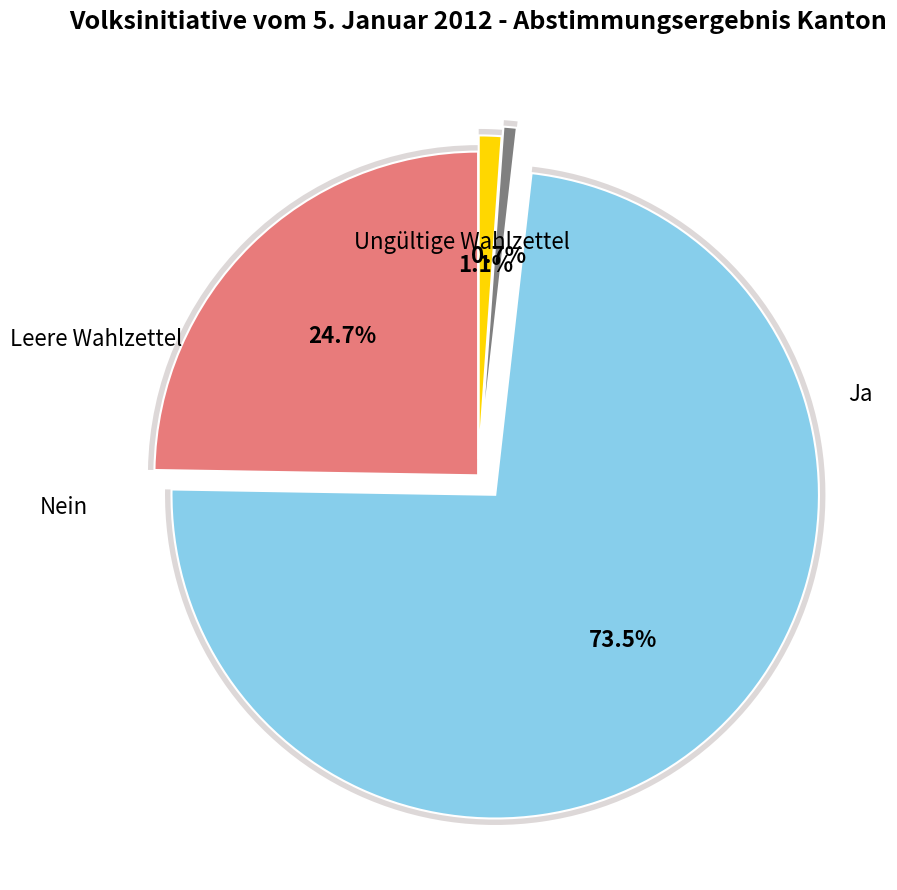

To the nearest percent, what percentage of the pie is Ja?

25%